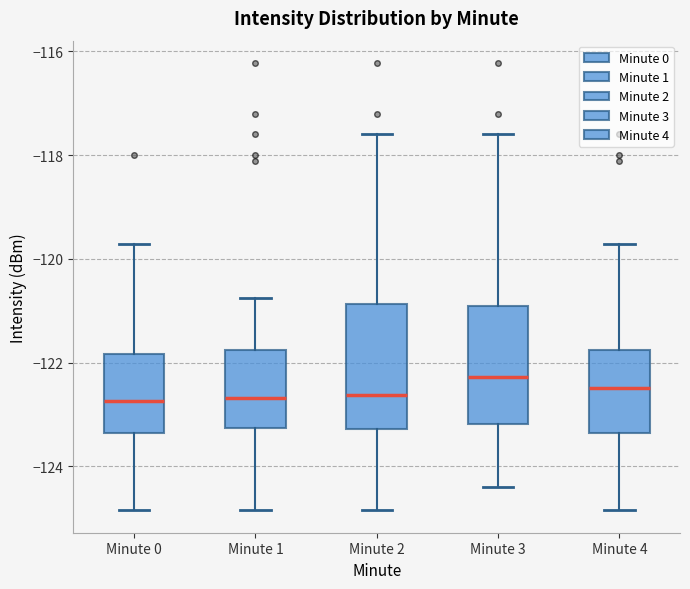

Reading left to right, transcribe this box plot: for each box, give where its median line is, the range the box spans, and where its two whiskers end, as read against the y-axis. The values are not printed on the chart, so give them approximately, as read against the axis.

Minute 0: median -122.8, box -123.4 to -121.8, whiskers -124.8 to -119.8
Minute 1: median -122.6, box -123.2 to -121.8, whiskers -124.8 to -120.8
Minute 2: median -122.6, box -123.2 to -120.8, whiskers -124.8 to -117.6
Minute 3: median -122.2, box -123.2 to -121.0, whiskers -124.4 to -117.6
Minute 4: median -122.4, box -123.4 to -121.8, whiskers -124.8 to -119.8